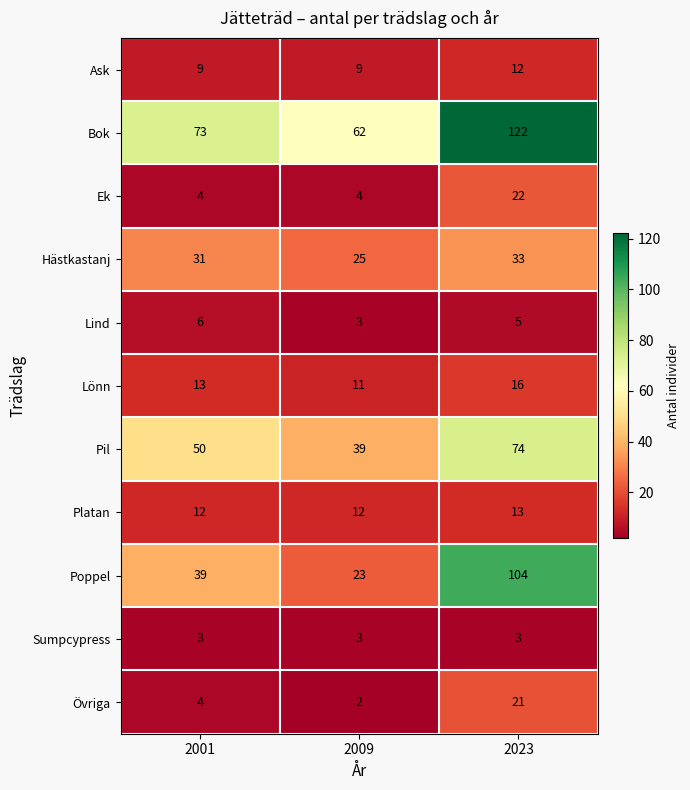

Count the Hästkastanj values in the range 25 to 33.

3